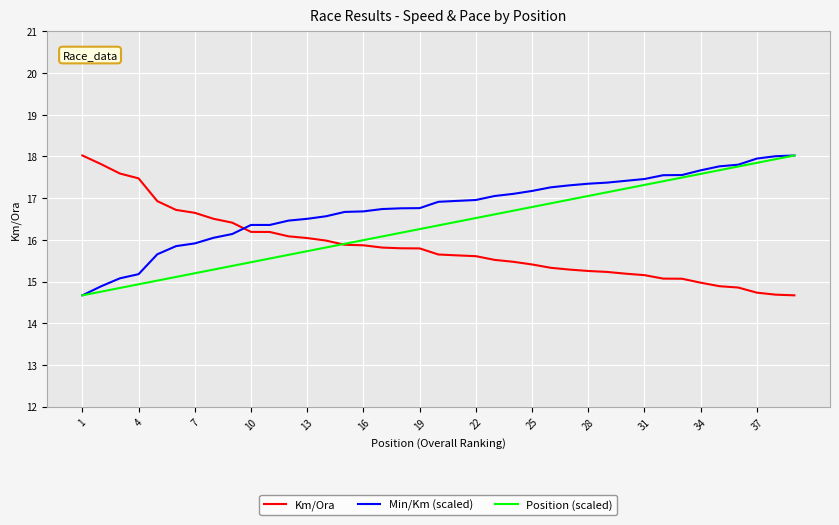

What is the minimum value for Position (scaled)?

14.7